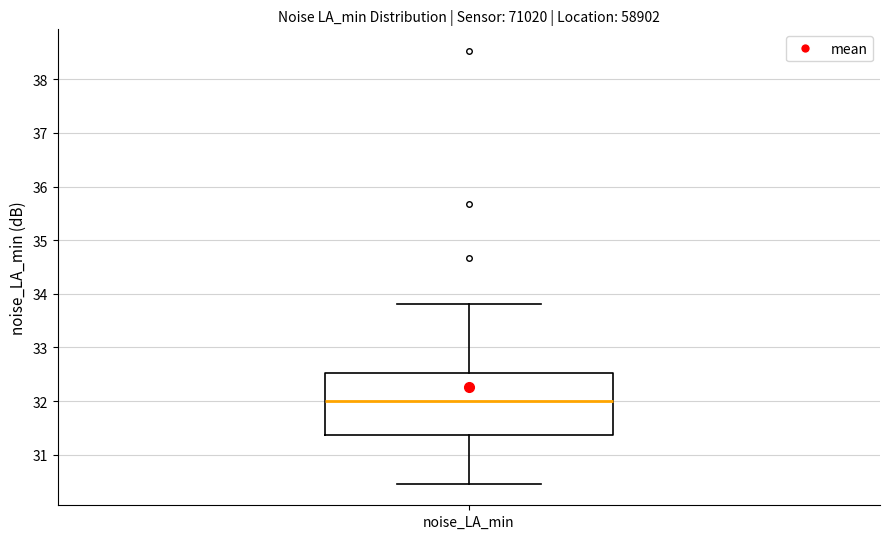

Read this box plot against the y-axis: the position of the median line, the range covered by the box, and the ends of both whiskers. The values are not printed on the chart, so give them approximately, as read against the axis.

median 32.0, box 31.4 to 32.5, whiskers 30.5 to 33.8